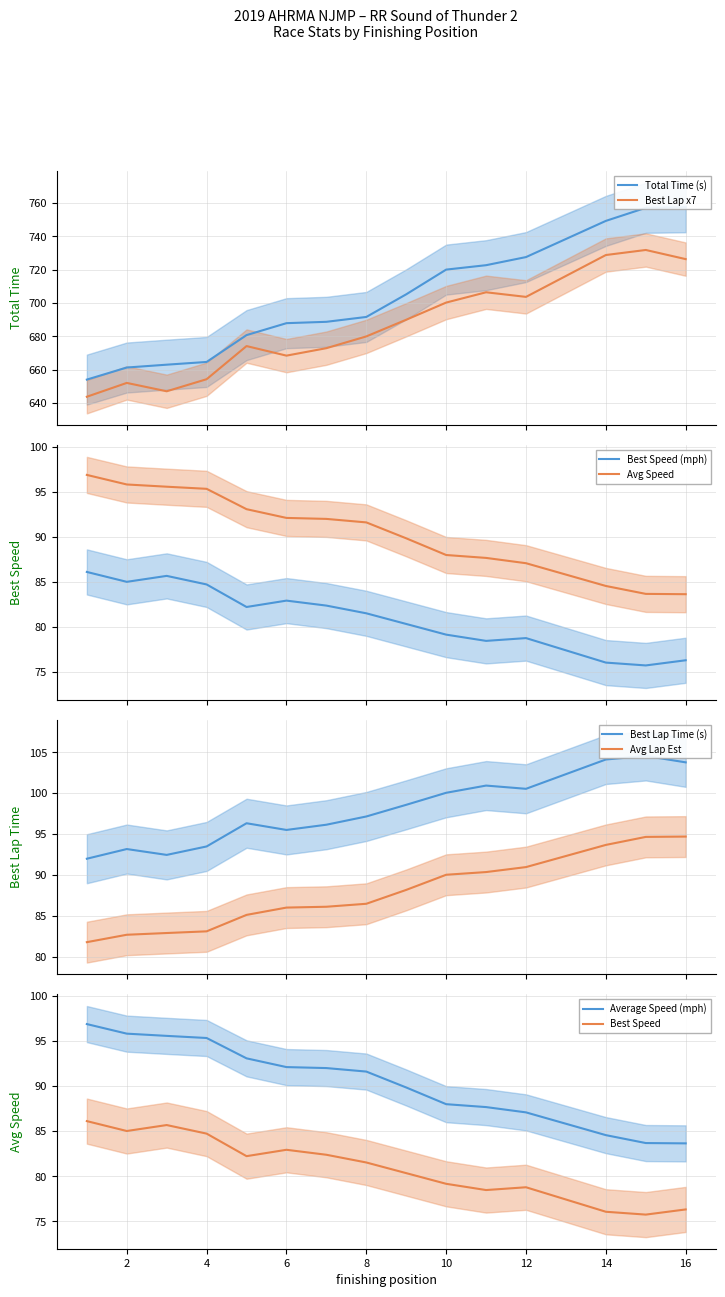

What is the minimum value for Best Lap x7?

643.9